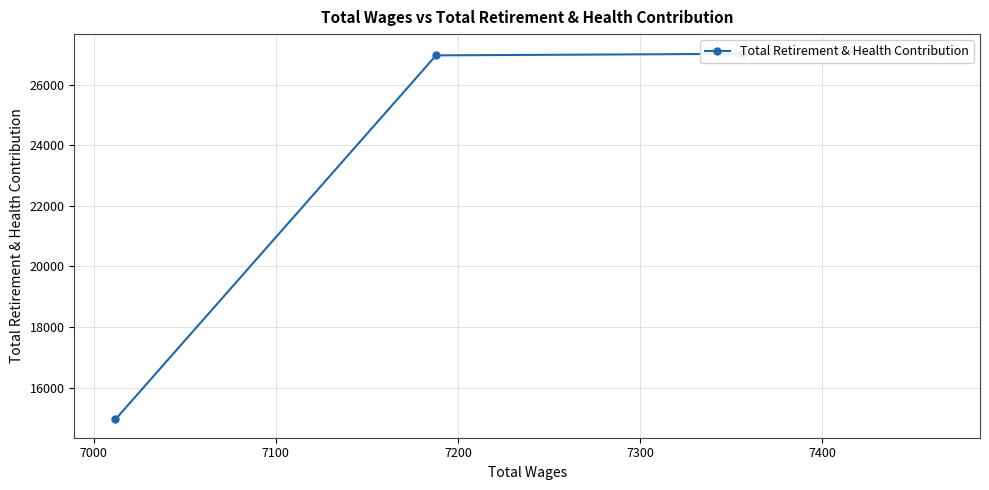

What is the difference between the maximum and minimum values?

12105